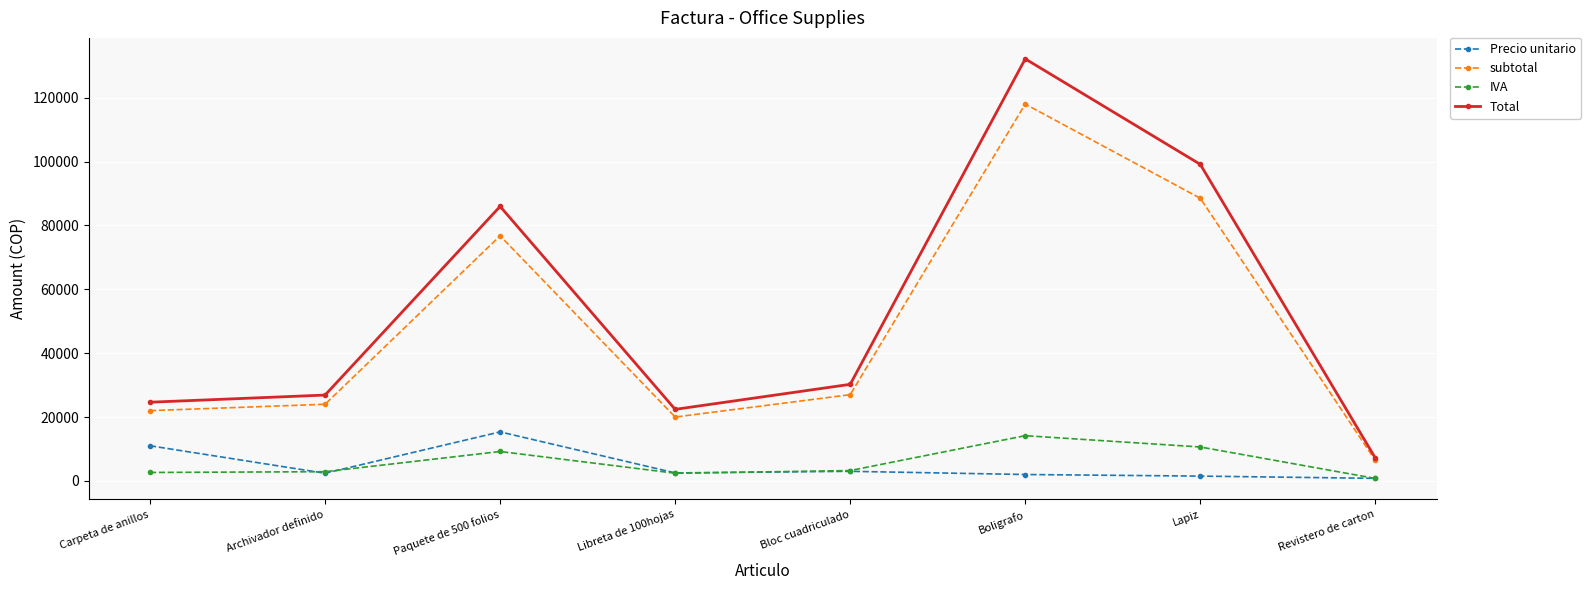

Which series has the largest range (max minus min)?

Total